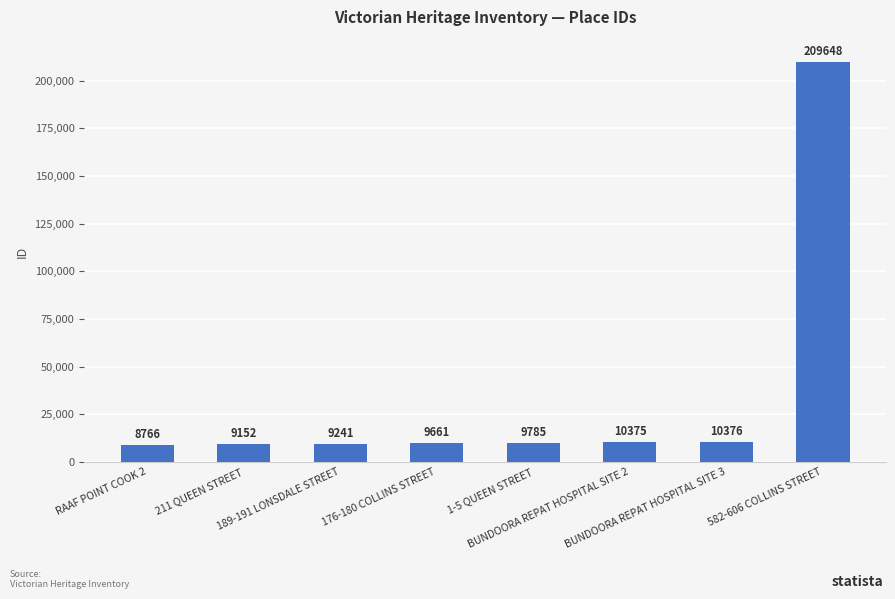

What is the difference between the maximum and minimum values?

200882